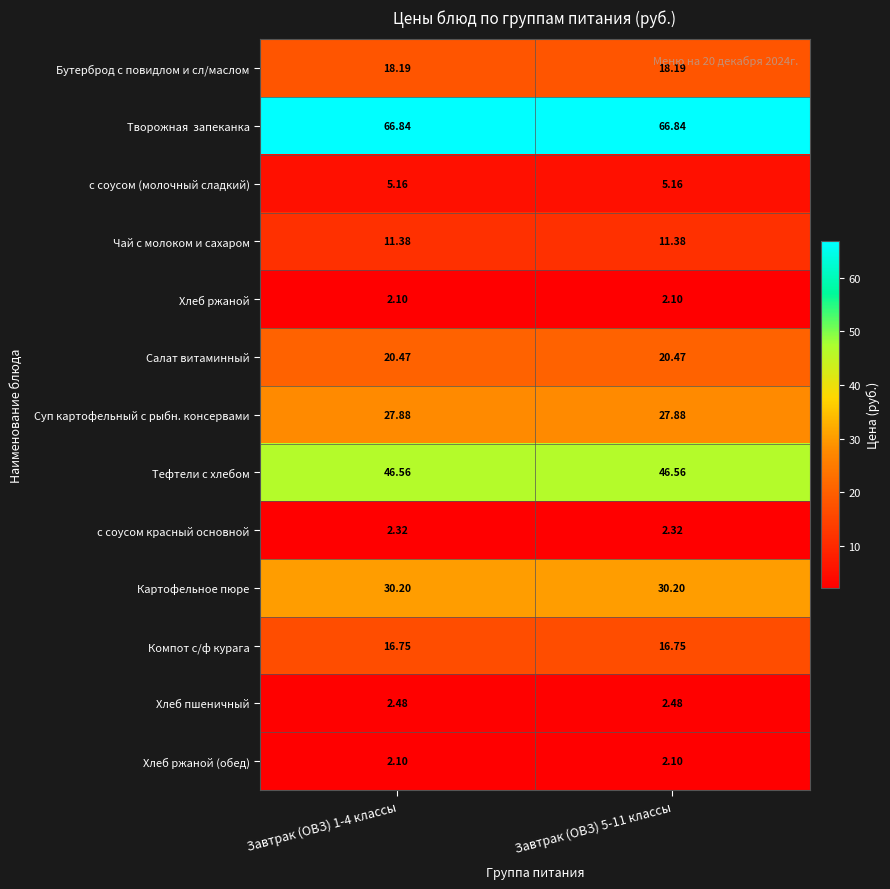

Is the value of Суп картофельный с рыбн. консервами at Завтрак (ОВЗ) 5-11 классы greater than the value of Хлеб ржаной at Завтрак (ОВЗ) 1-4 классы?

Yes